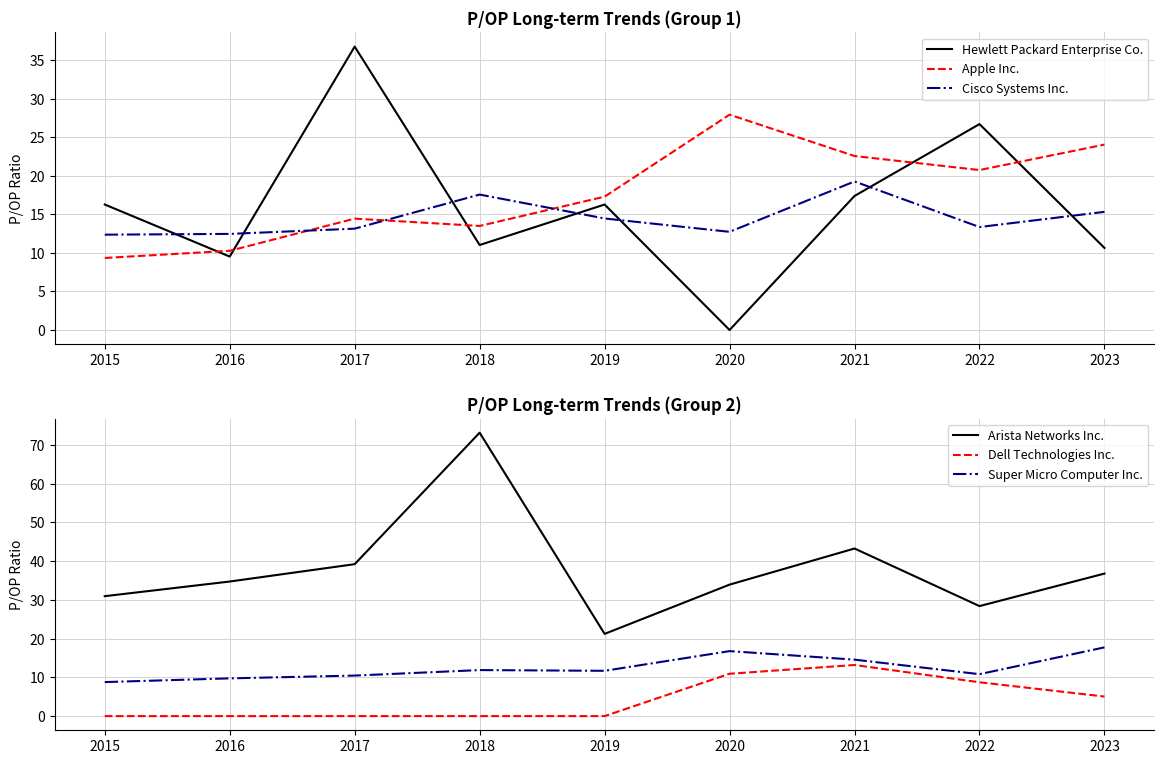

What is the total value across all series at 2019?

80.9